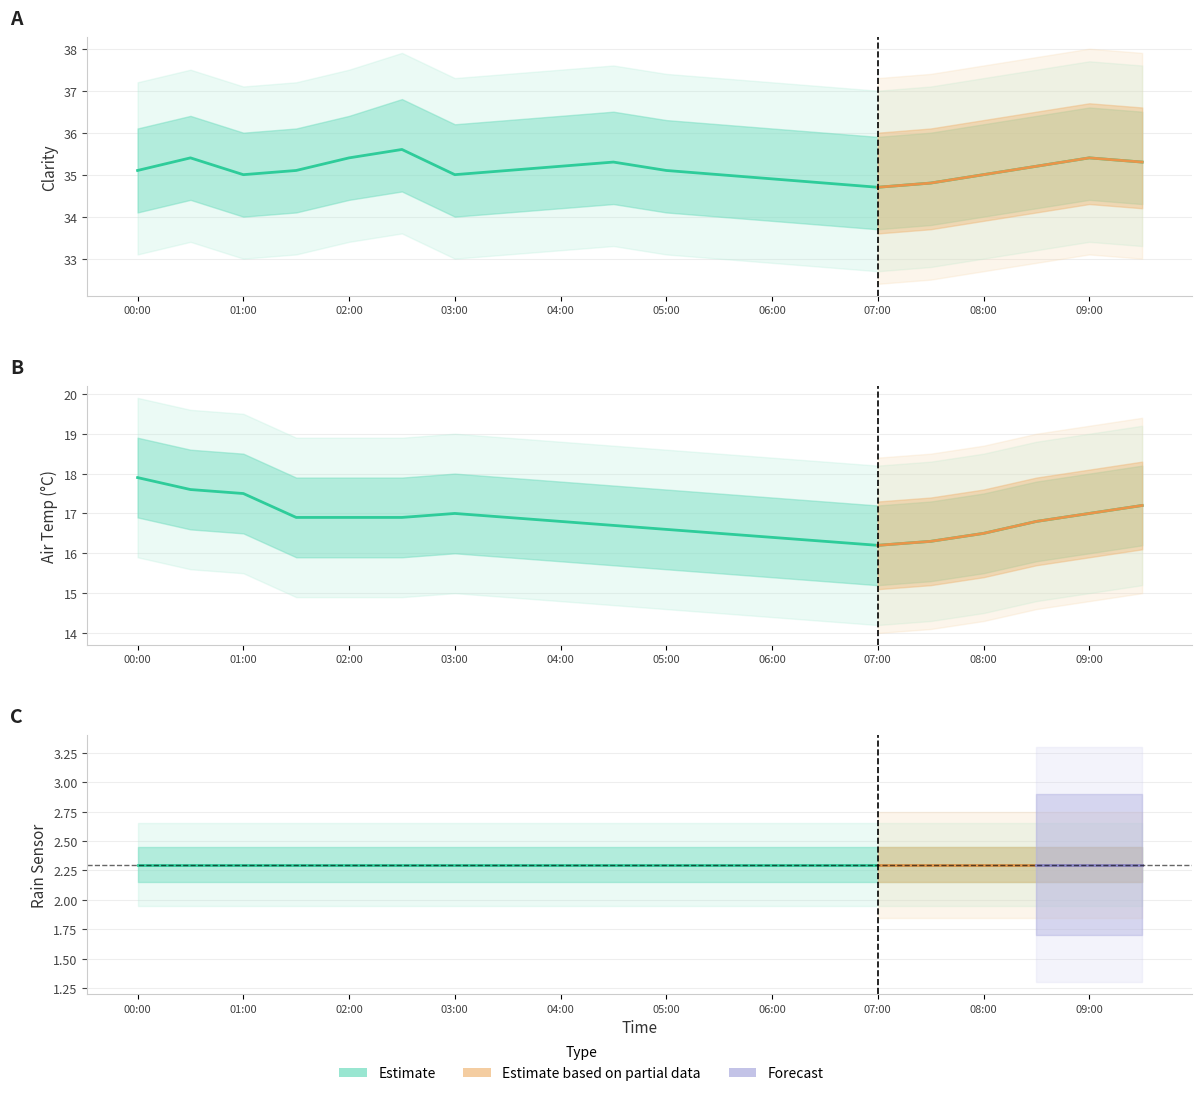

What position from the left is 05:30?

12